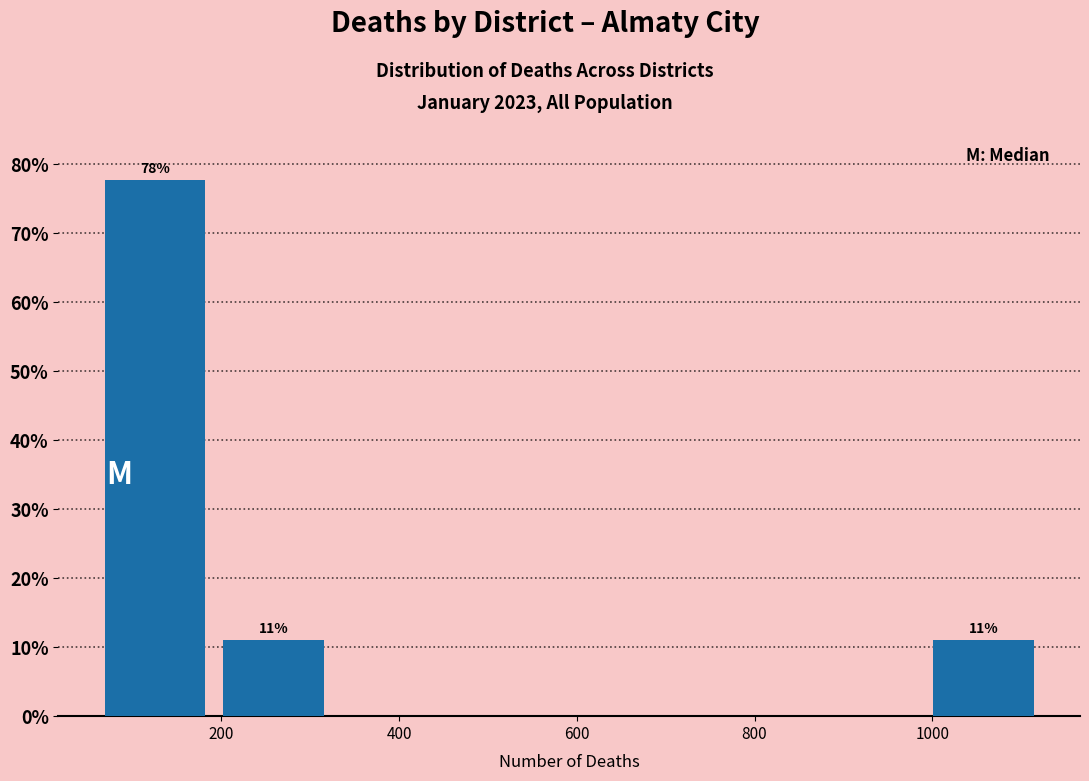

Over which range of the x-axis is the bar tallest?

60 to 200